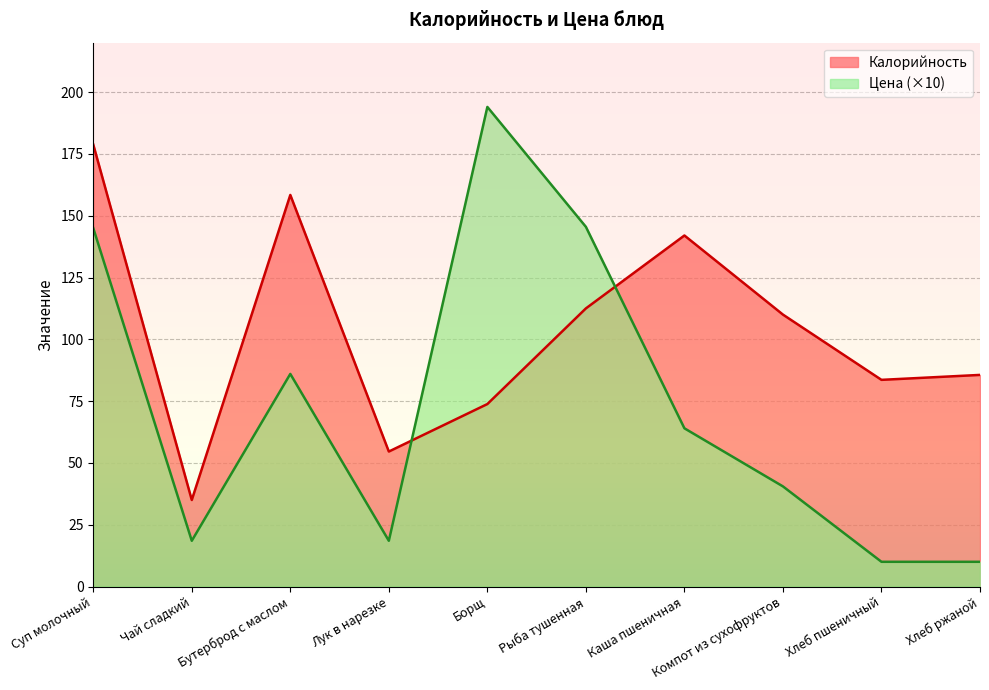

What is the value of the Цена point at the 3rd from the left?

86.0